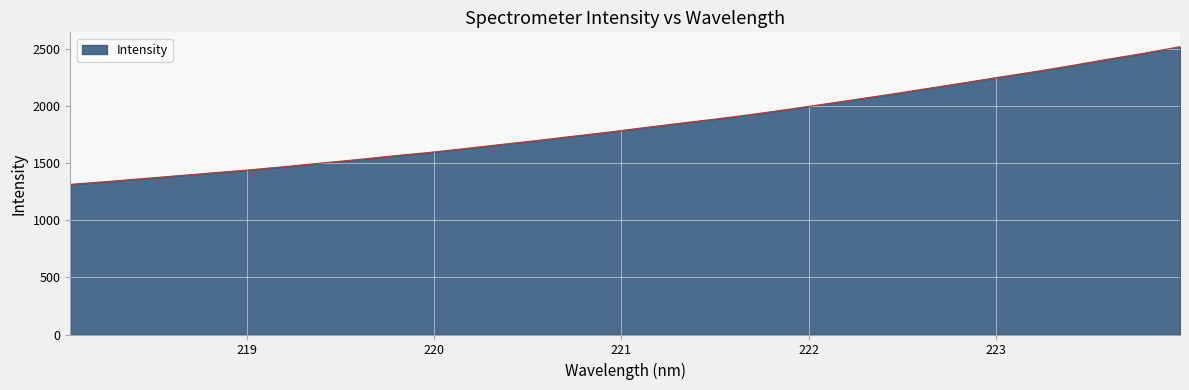

What is the maximum value shown in the chart?

2515.7